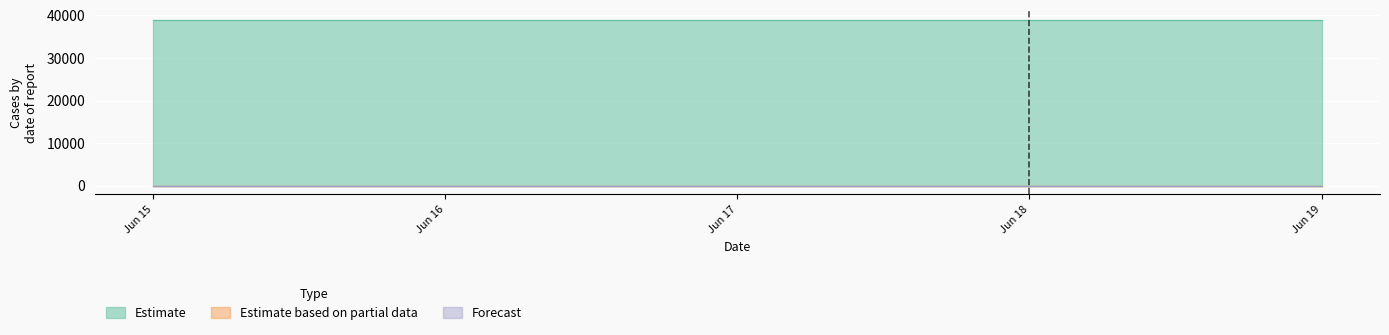

Which category has the lowest value across all series?

2006-06-17